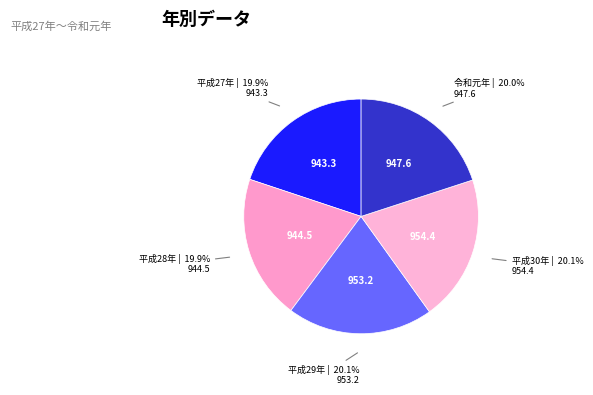

How many slices are in this pie chart?

5